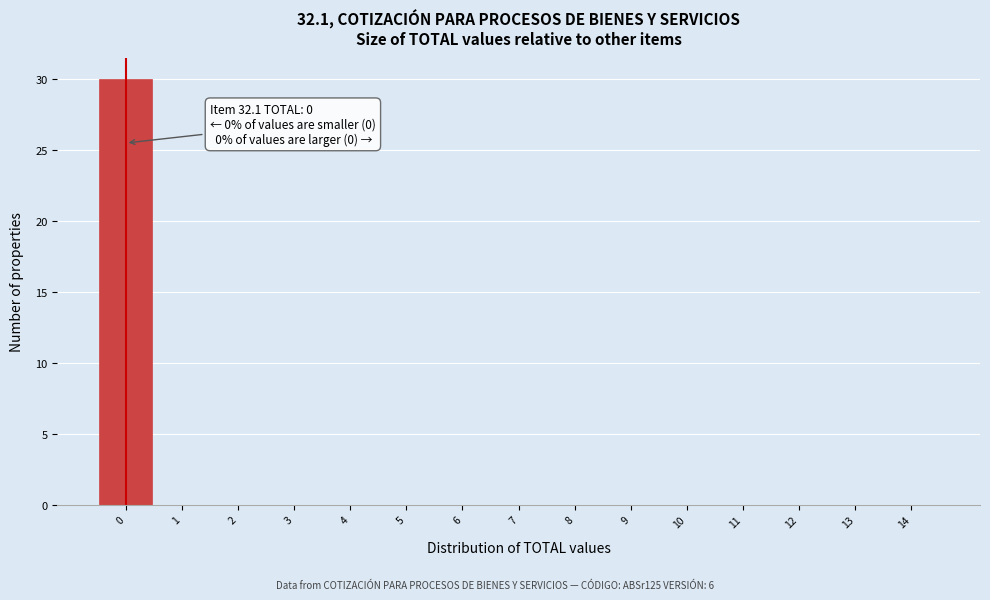

Over which range of the x-axis is the bar tallest?

-0.5 to 0.5